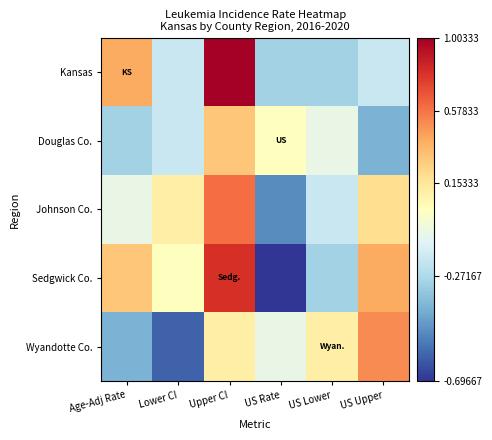

Count the number of categories in the chart.

6